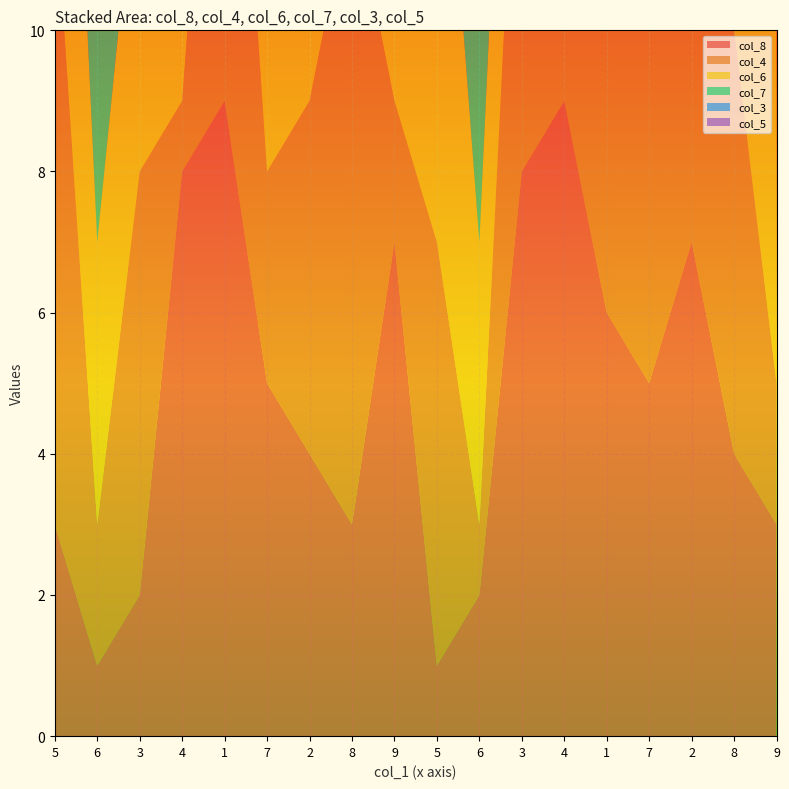

Reading right to left, what are all the values shown in this chart?

col_8: 9=3	8=4	2=7	7=5	1=6	4=9	3=8	6=2	5=1	9=7	8=3	2=4	7=5	1=9	4=8	3=2	6=1	5=3
col_4: 9=2	8=6	2=8	7=5	1=4	4=3	3=7	6=1	5=6	9=2	8=9	2=5	7=3	1=8	4=1	3=6	6=2	5=9
col_6: 9=7	8=9	2=1	7=3	1=2	4=6	3=5	6=4	5=8	9=3	8=9	2=1	7=7	1=2	4=6	3=5	6=4	5=8
col_7: 9=1	8=8	2=5	7=4	1=2	4=3	3=9	6=7	5=6	9=4	8=6	2=8	7=2	1=2	4=3	3=3	6=7	5=6
col_3: 9=6	8=5	2=4	7=8	1=3	4=2	3=1	6=9	5=7	9=6	8=3	2=5	7=7	1=3	4=5	3=1	6=9	5=7
col_5: 9=2	8=6	2=9	7=4	1=8	4=5	3=7	6=3	5=1	9=2	8=9	2=2	7=4	1=8	4=5	3=7	6=3	5=1